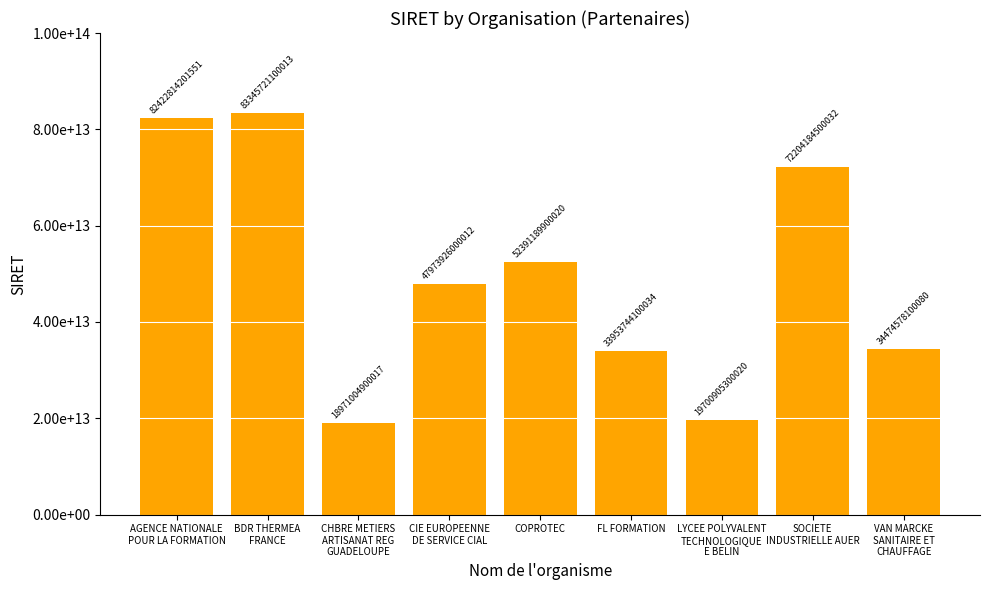

List the labels in order of value, largest first.

BDR THERMEA
FRANCE, AGENCE NATIONALE
POUR LA FORMATION, SOCIETE
INDUSTRIELLE AUER, COPROTEC, CIE EUROPEENNE
DE SERVICE CIAL, VAN MARCKE
SANITAIRE ET
CHAUFFAGE, FL FORMATION, LYCEE POLYVALENT
TECHNOLOGIQUE
E BELIN, CHBRE METIERS
ARTISANAT REG
GUADELOUPE